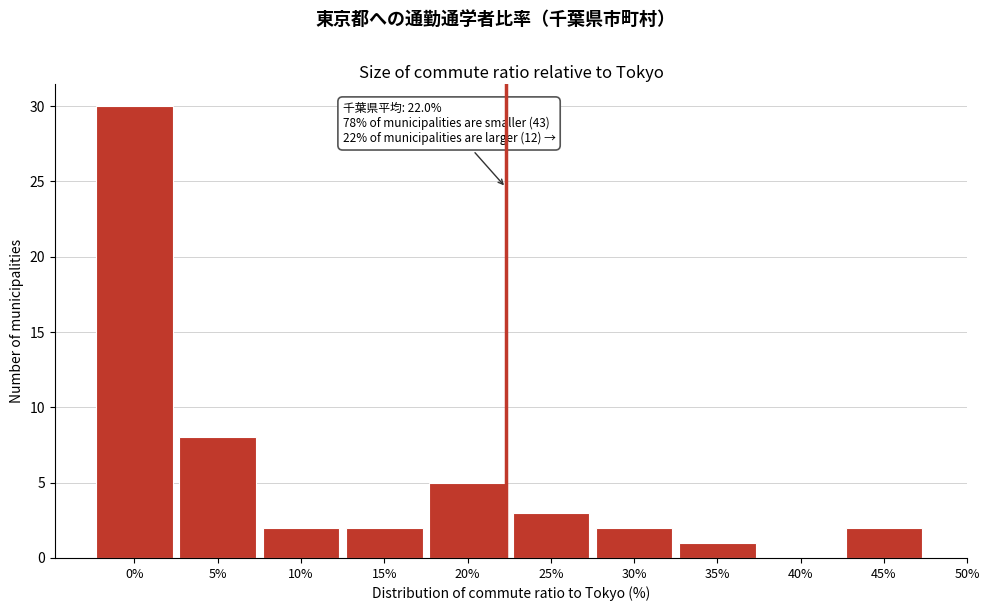

Reading left to right, extract all data points from this chart.

0%=30	5%=8	10%=2	15%=2	20%=5	25%=3	30%=2	35%=1	40%=0	45%=2